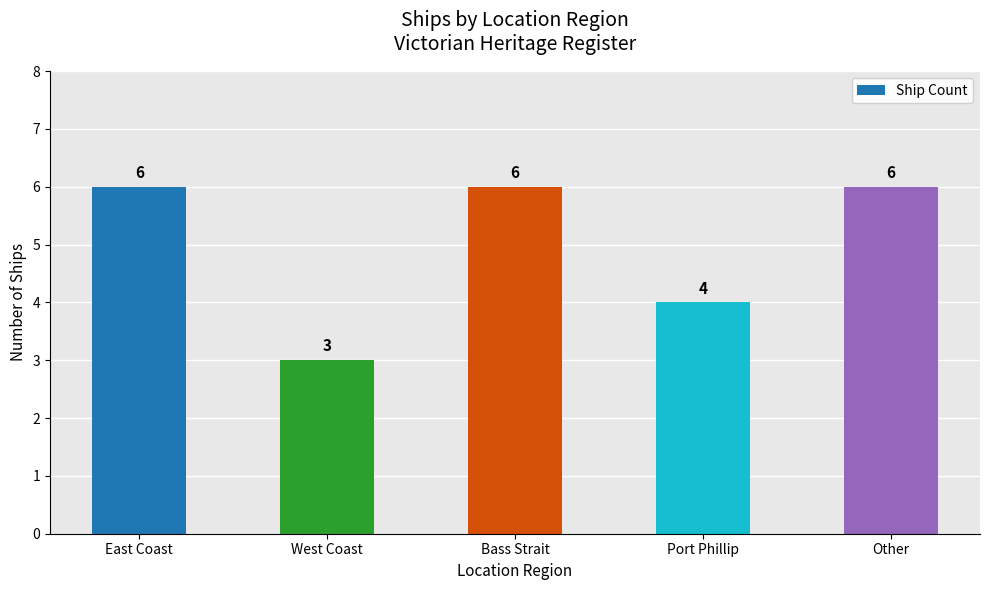

What is the label of the 5th bar from the right?

East Coast